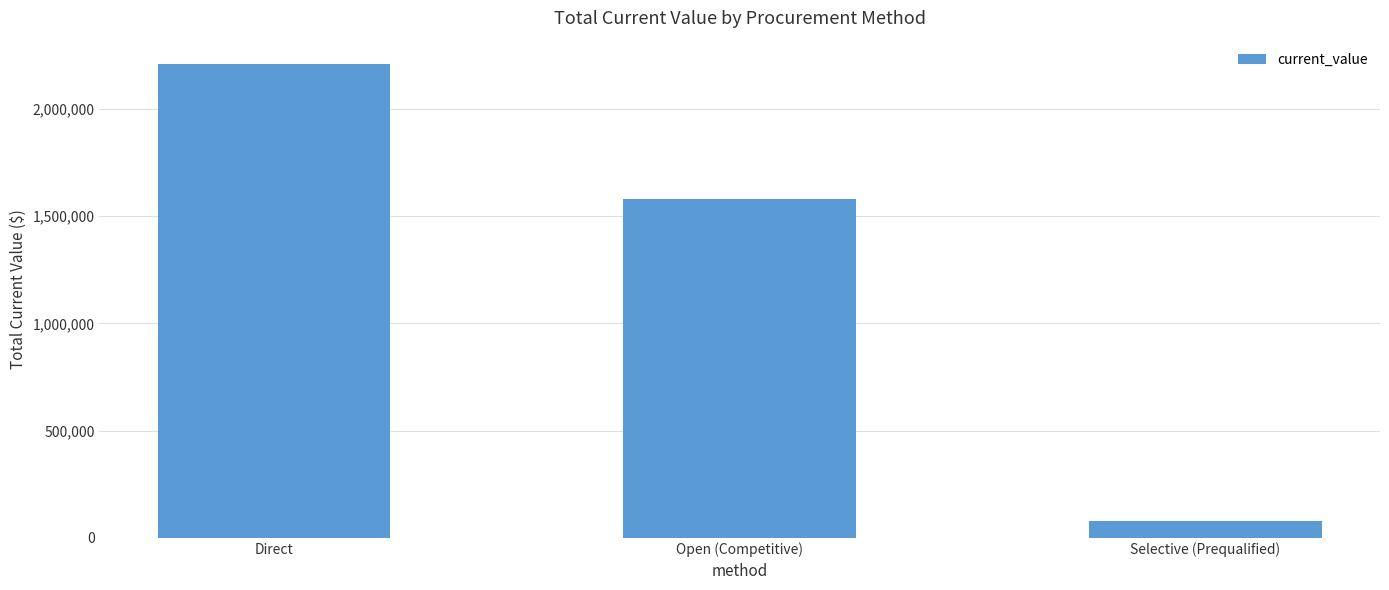

What is the ratio of the value at Open (Competitive) to the value at Direct?

0.7